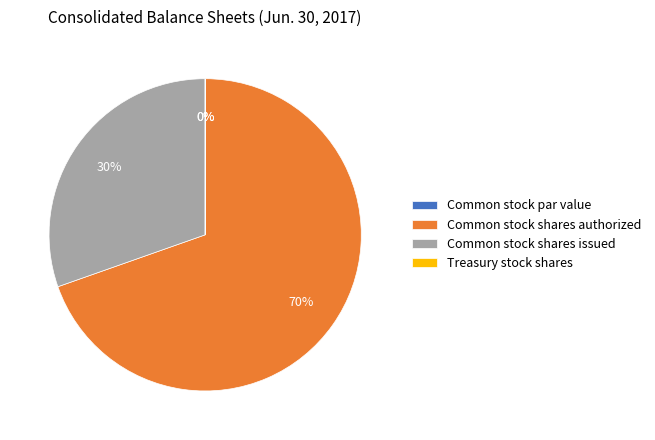

What is the majority slice?

Common stock shares authorized